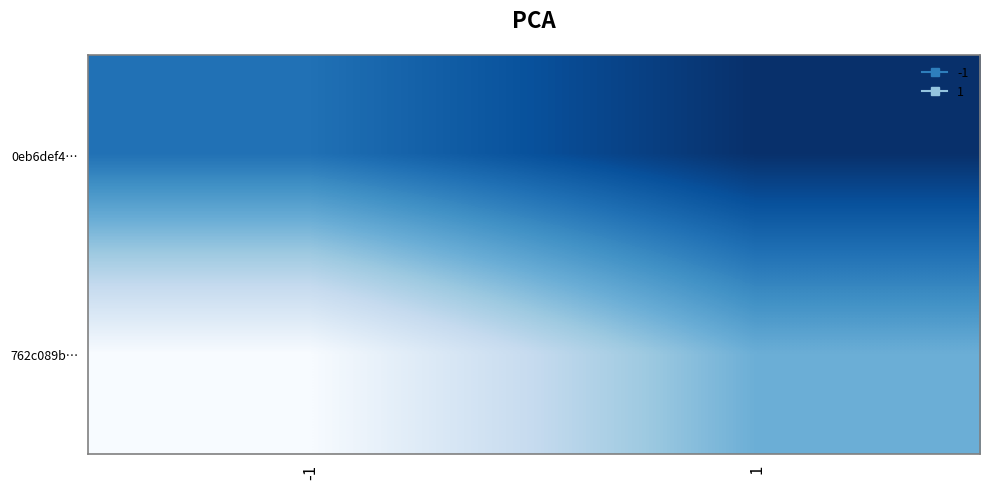

What is the spread (max minus min) of values at -1?

3